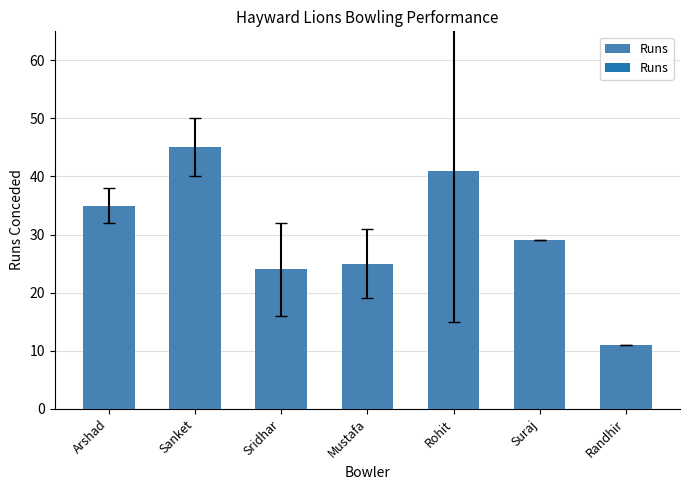

Rank the categories by value from highest to lowest.

Sanket, Rohit, Arshad, Suraj, Mustafa, Sridhar, Randhir